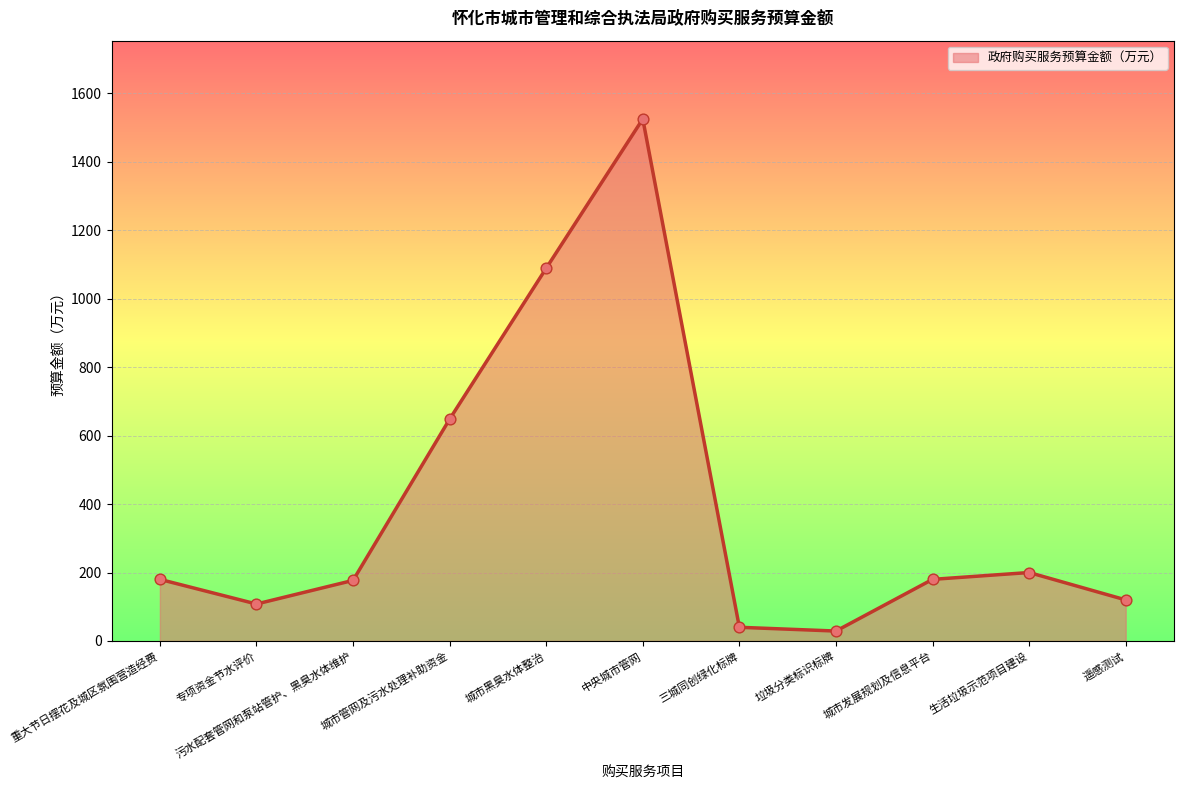

What is the change in value from 中央城市管网 to 城市发展规划及信息平台?

-1345